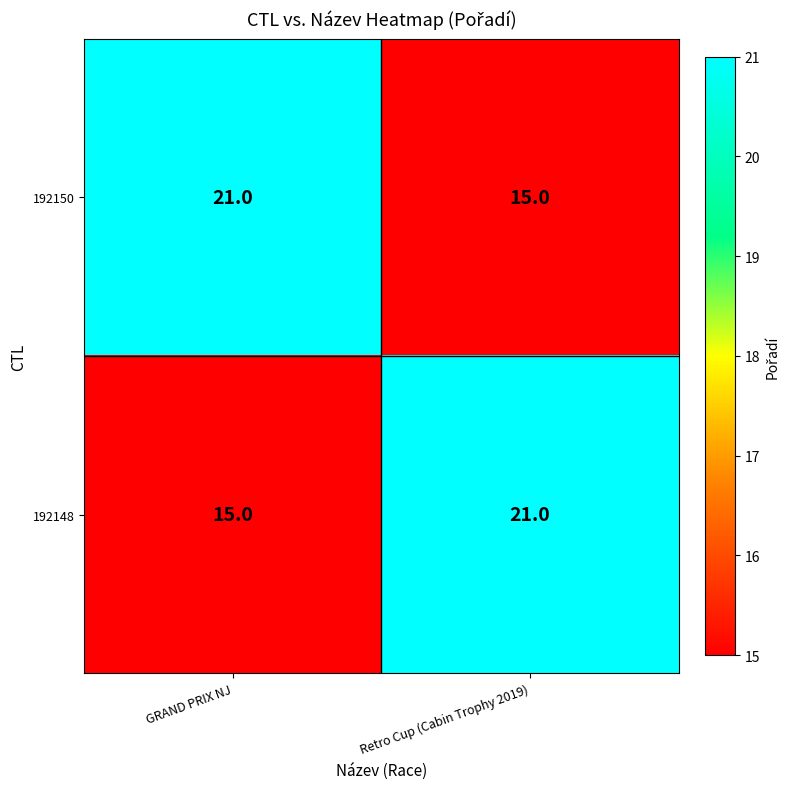

Reading left to right, what are all the values shown in this chart?

192150: GRAND PRIX NJ=21	Retro Cup (Cabin Trophy 2019)=15
192148: GRAND PRIX NJ=15	Retro Cup (Cabin Trophy 2019)=21